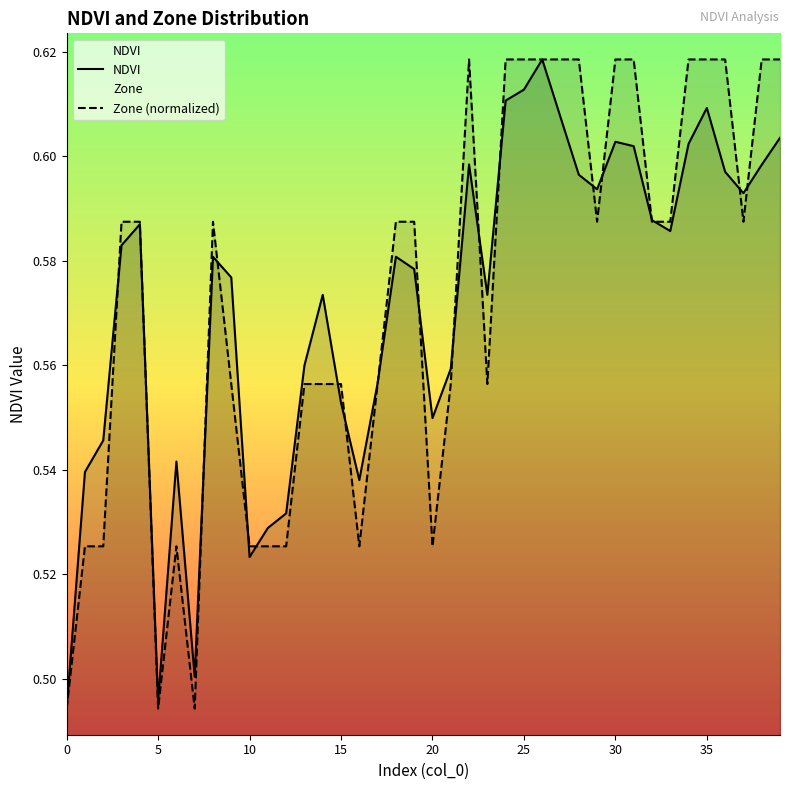

The value of Zone (normalized) at 35 is 0.6. True or false?

True